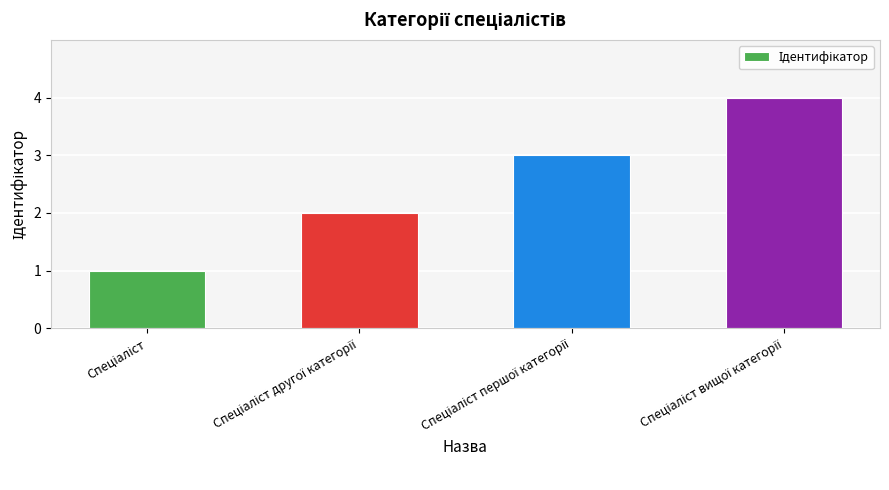

What is the difference between the maximum and minimum values?

3